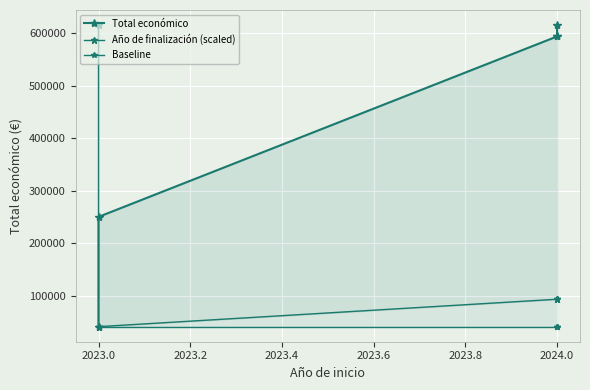

What value does the Total económico series have at 2023.0?

250000.0